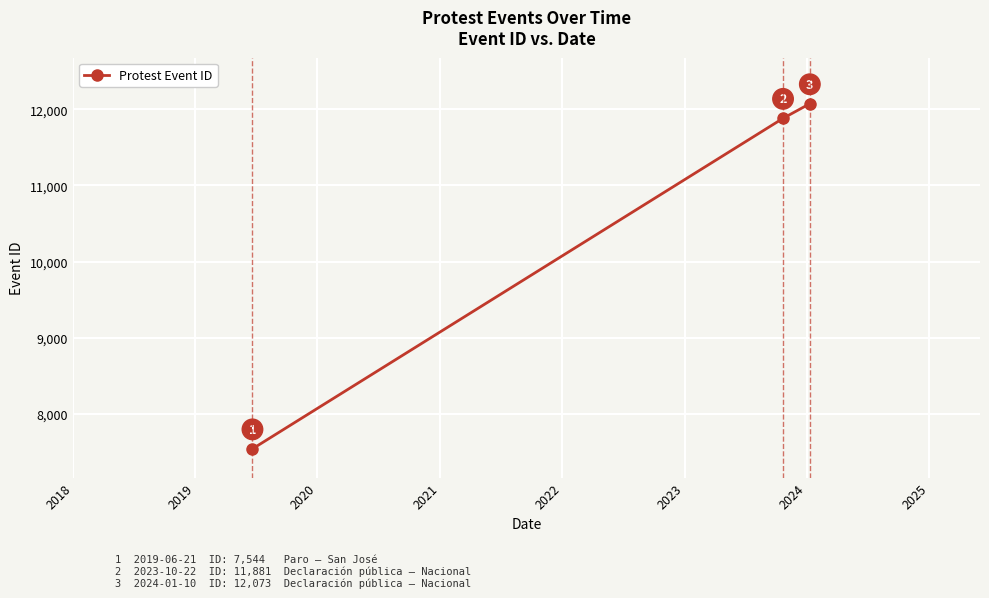

What is the value of the 2nd point from the left?

11881